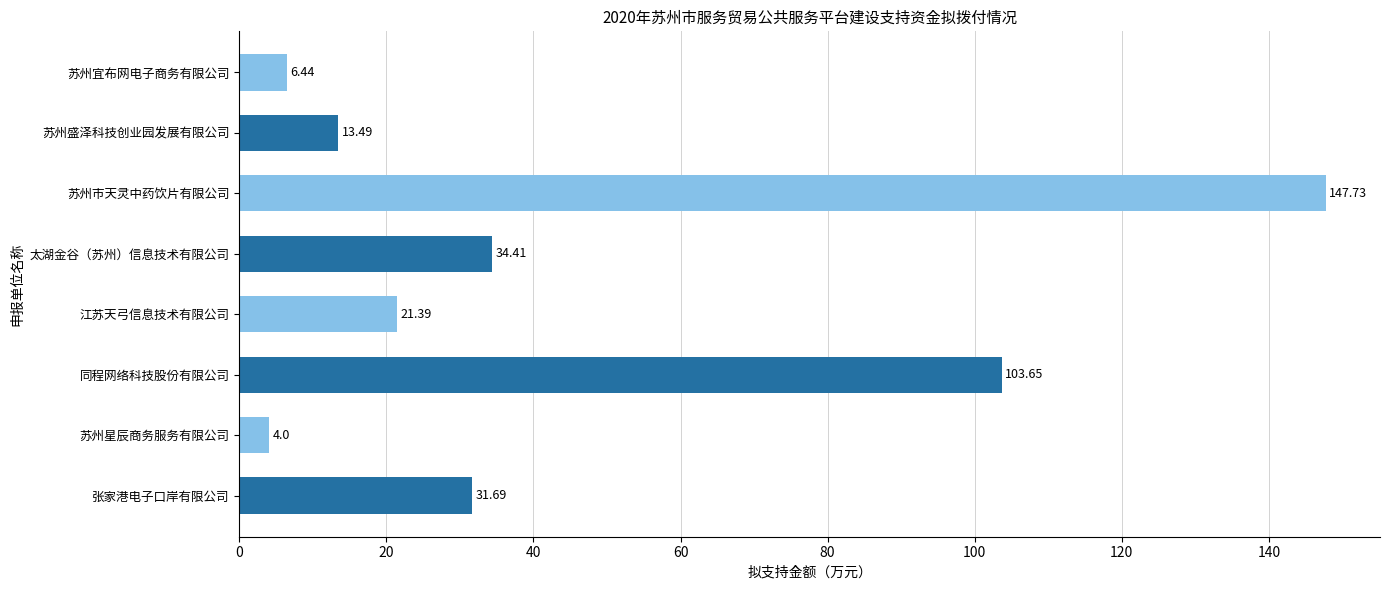

What is the greatest value displayed?

147.7